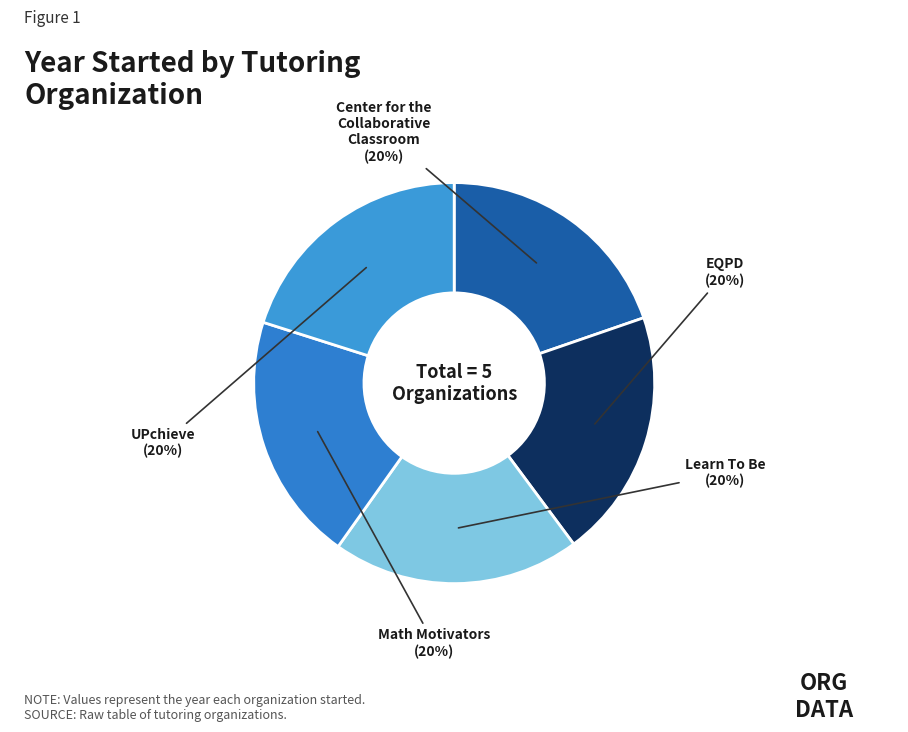

How many slices are in this pie chart?

5